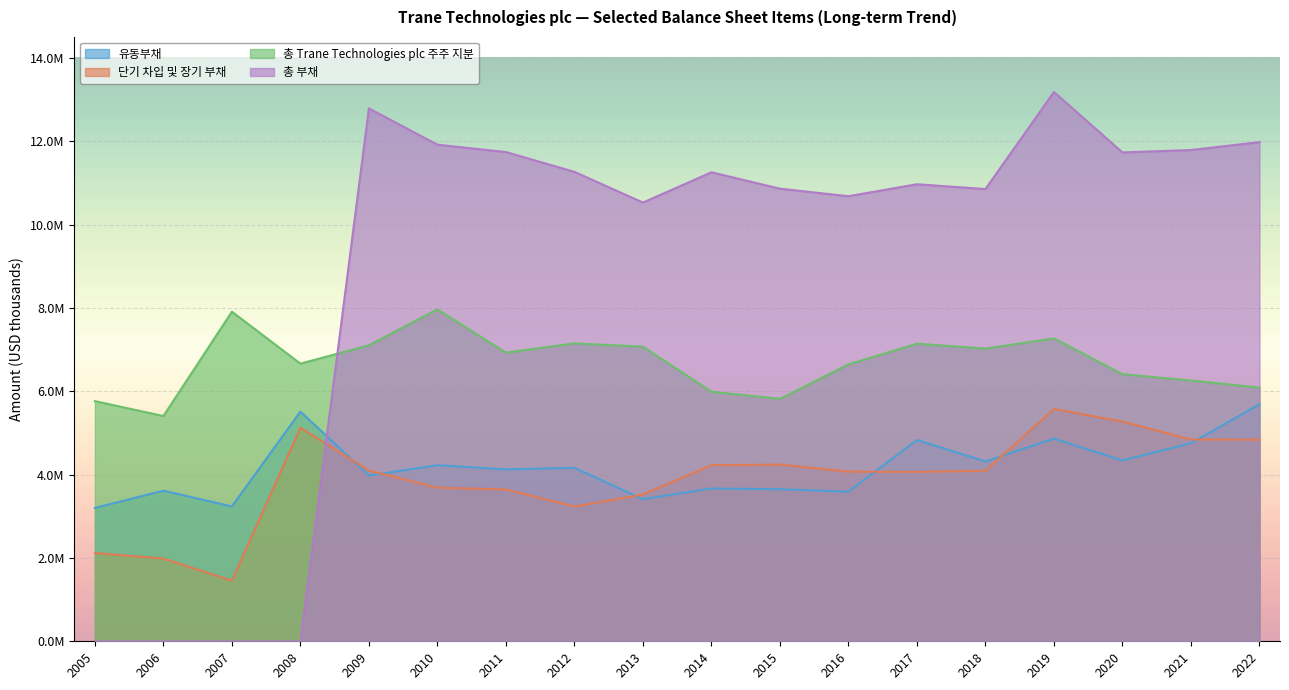

Is the value of 단기 차입 및 장기 부채 at 2013 greater than the value of 총 부채 at 2007?

Yes